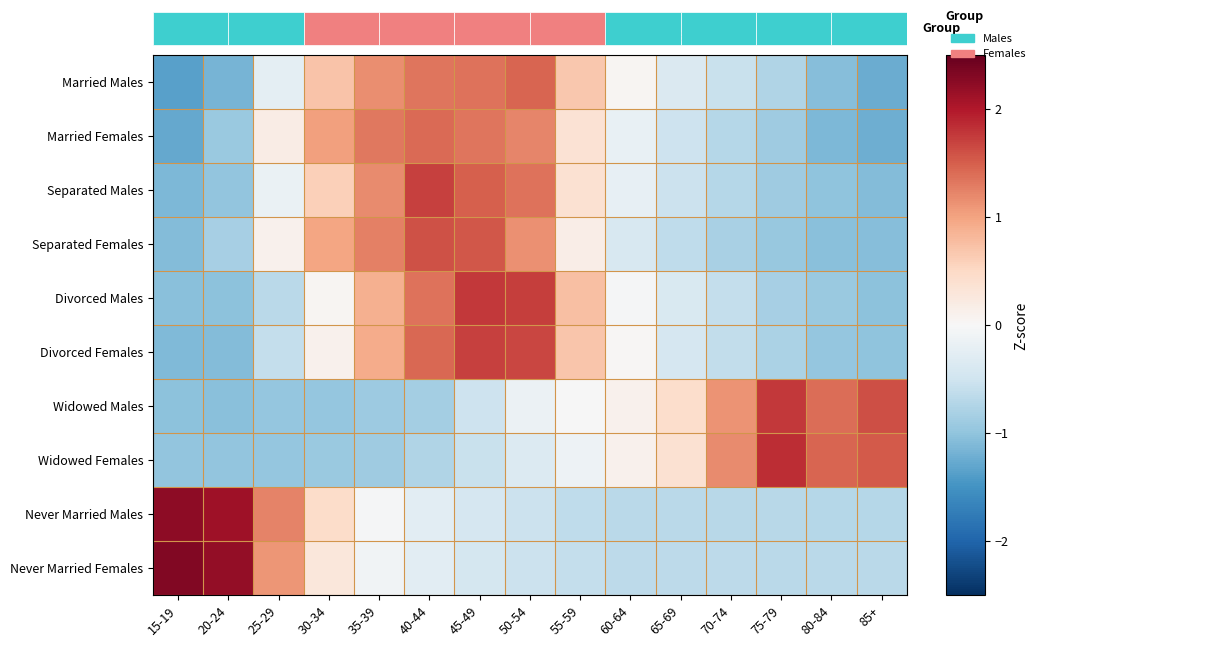

Reading left to right, list all the values displayed in this chart.

Married Males: 15-19=-1.4	20-24=-1.2	25-29=-0.3	30-34=0.7	35-39=1.2	40-44=1.3	45-49=1.4	50-54=1.4	55-59=0.7	60-64=0.0	65-69=-0.4	70-74=-0.5	75-79=-0.8	80-84=-1.1	85+=-1.2
Married Females: 15-19=-1.3	20-24=-0.9	25-29=0.2	30-34=1.0	35-39=1.3	40-44=1.4	45-49=1.3	50-54=1.2	55-59=0.4	60-64=-0.2	65-69=-0.5	70-74=-0.7	75-79=-0.9	80-84=-1.1	85+=-1.2
Separated Males: 15-19=-1.1	20-24=-1.0	25-29=-0.2	30-34=0.6	35-39=1.2	40-44=1.7	45-49=1.5	50-54=1.4	55-59=0.4	60-64=-0.2	65-69=-0.5	70-74=-0.7	75-79=-0.9	80-84=-1.0	85+=-1.1
Separated Females: 15-19=-1.1	20-24=-0.8	25-29=0.1	30-34=1.0	35-39=1.3	40-44=1.6	45-49=1.6	50-54=1.1	55-59=0.2	60-64=-0.4	65-69=-0.6	70-74=-0.8	75-79=-0.9	80-84=-1.0	85+=-1.1
Divorced Males: 15-19=-1.0	20-24=-1.0	25-29=-0.7	30-34=0.1	35-39=0.9	40-44=1.4	45-49=1.8	50-54=1.7	55-59=0.8	60-64=-0.0	65-69=-0.4	70-74=-0.6	75-79=-0.8	80-84=-0.9	85+=-1.0
Divorced Females: 15-19=-1.1	20-24=-1.1	25-29=-0.6	30-34=0.1	35-39=0.9	40-44=1.4	45-49=1.7	50-54=1.7	55-59=0.7	60-64=0.0	65-69=-0.4	70-74=-0.6	75-79=-0.8	80-84=-1.0	85+=-1.0
Widowed Males: 15-19=-1.0	20-24=-1.1	25-29=-1.0	30-34=-1.0	35-39=-0.9	40-44=-0.8	45-49=-0.5	50-54=-0.2	55-59=-0.0	60-64=0.1	65-69=0.4	70-74=1.1	75-79=1.8	80-84=1.4	85+=1.6
Widowed Females: 15-19=-1.0	20-24=-1.0	25-29=-1.0	30-34=-0.9	35-39=-0.9	40-44=-0.8	45-49=-0.6	50-54=-0.3	55-59=-0.1	60-64=0.1	65-69=0.4	70-74=1.2	75-79=1.8	80-84=1.5	85+=1.5
Never Married Males: 15-19=2.2	20-24=2.1	25-29=1.2	30-34=0.4	35-39=-0.0	40-44=-0.3	45-49=-0.4	50-54=-0.5	55-59=-0.6	60-64=-0.7	65-69=-0.7	70-74=-0.7	75-79=-0.7	80-84=-0.7	85+=-0.7
Never Married Females: 15-19=2.3	20-24=2.2	25-29=1.1	30-34=0.3	35-39=-0.1	40-44=-0.3	45-49=-0.4	50-54=-0.5	55-59=-0.6	60-64=-0.6	65-69=-0.7	70-74=-0.7	75-79=-0.7	80-84=-0.7	85+=-0.7